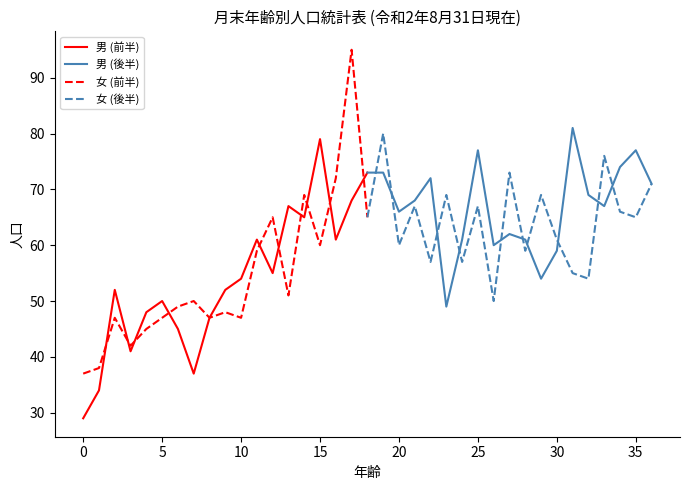

The 女 (前半) series shows 52 at 0. True or false?

False